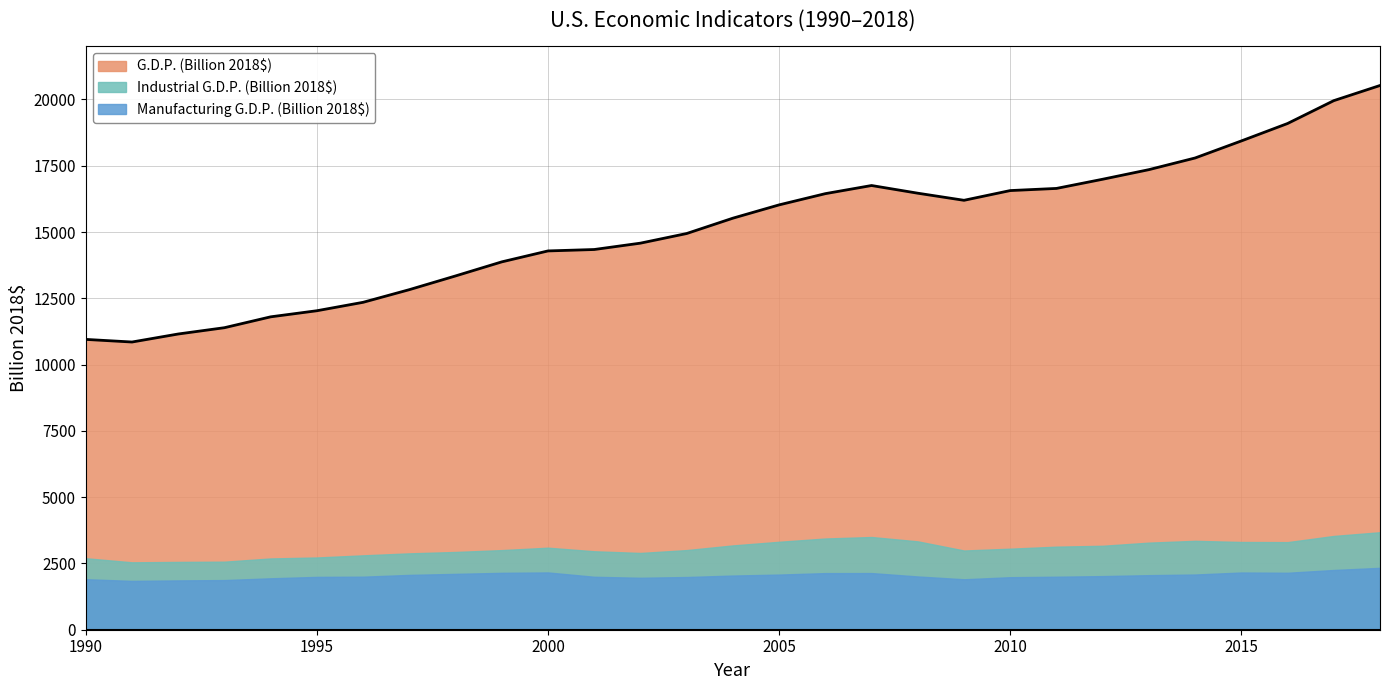

Which series has the largest total across all categories?

G.D.P. (Billion 2018$)